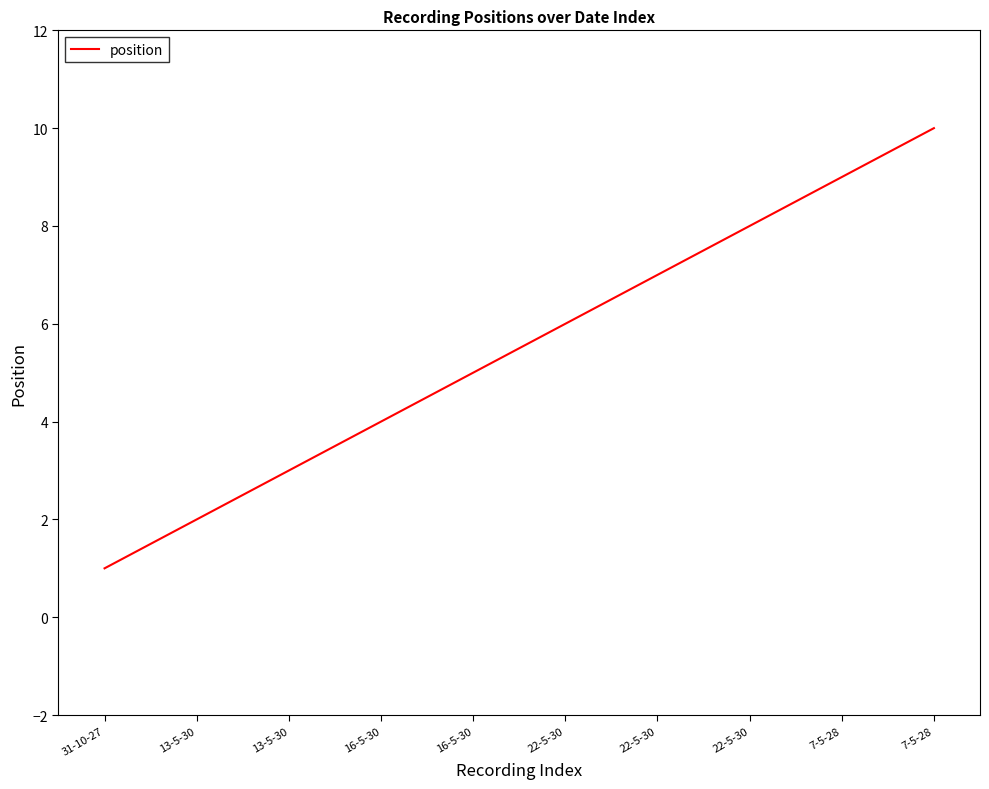

Does the chart have visible grid lines?

No